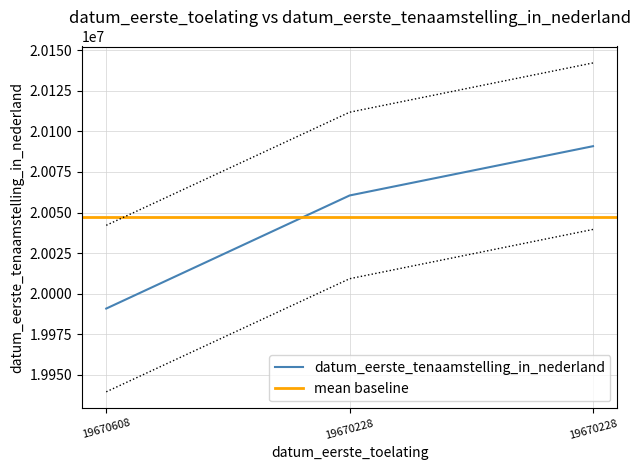

List the labels in order of value, smallest first.

19670608, 19670228, 19670228